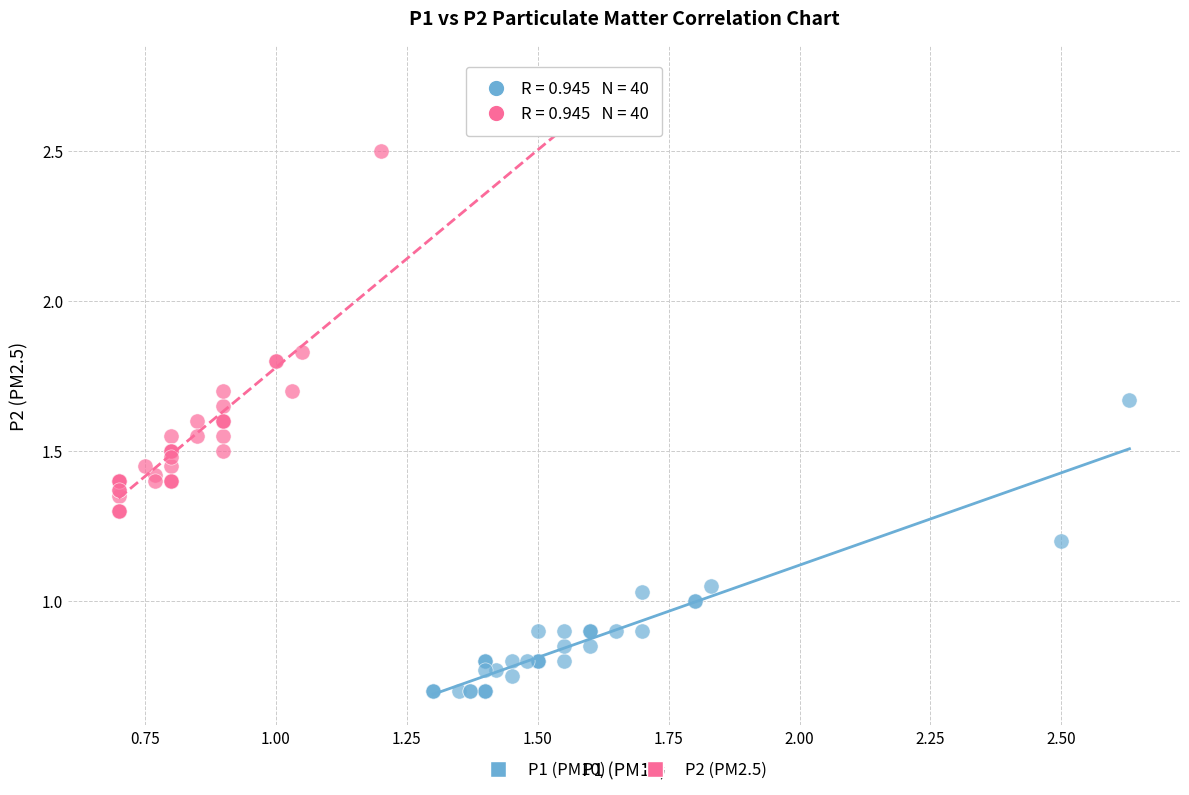

What are all the series names shown in the legend?

P1 (PM10), P2 (PM2.5)